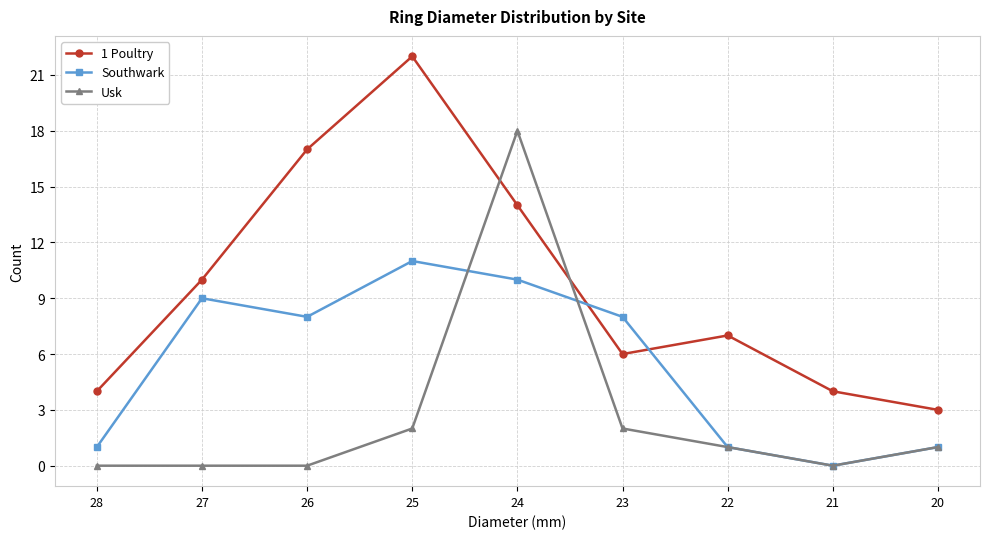

True or false: Usk has more than 2 interior local peaks.

False